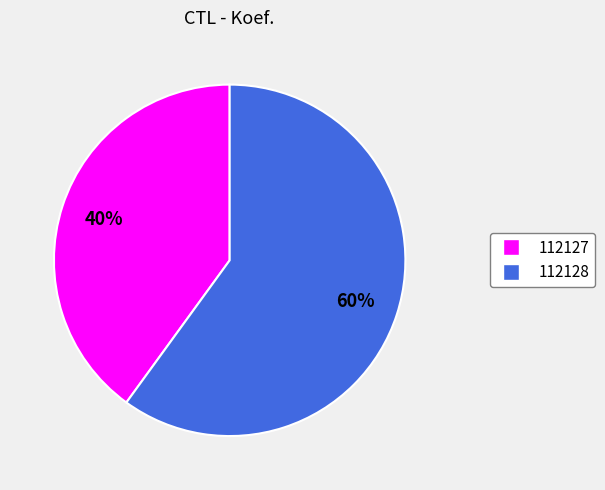

Which has a higher value, 112128 or 112127?

112128